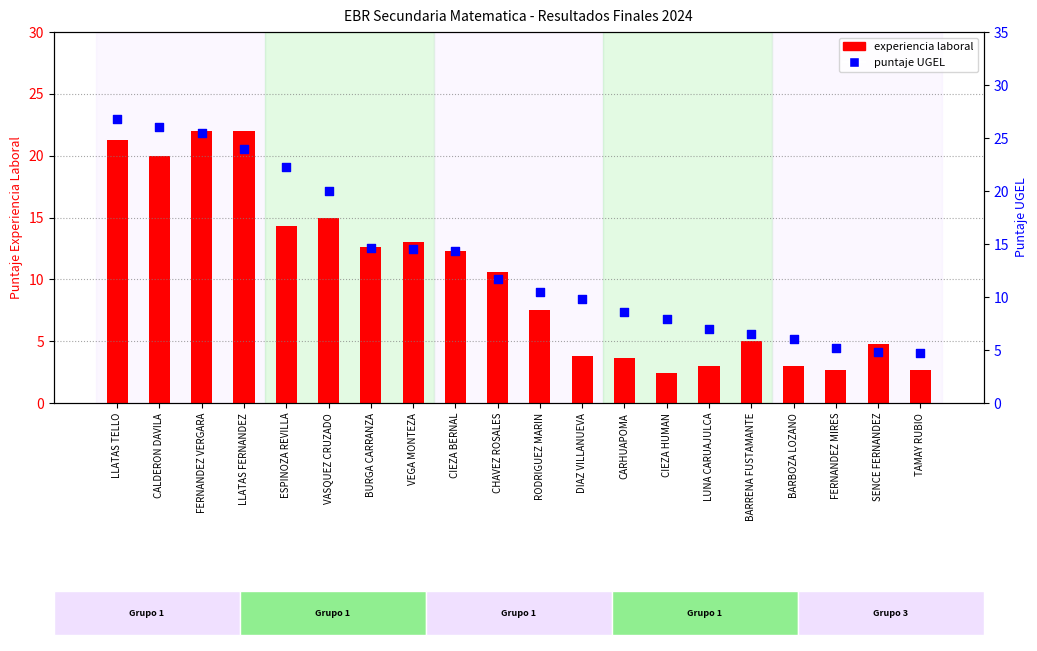

What are all the series names shown in the legend?

experiencia laboral, puntaje UGEL